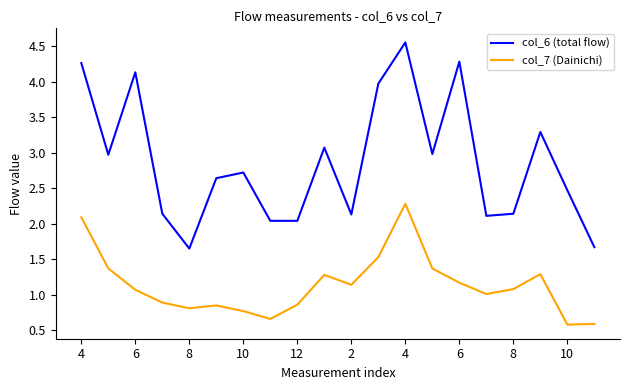

Which series has the largest total across all categories?

col_6 (total flow)